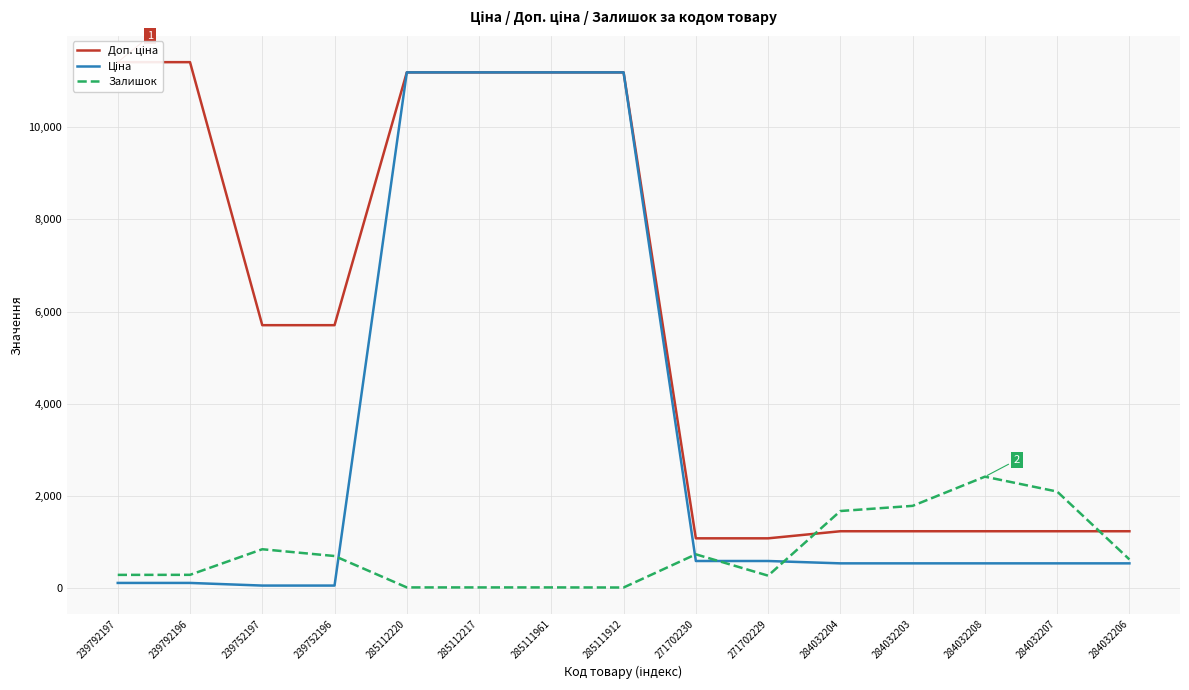

What is the minimum value shown in the chart?

15.0